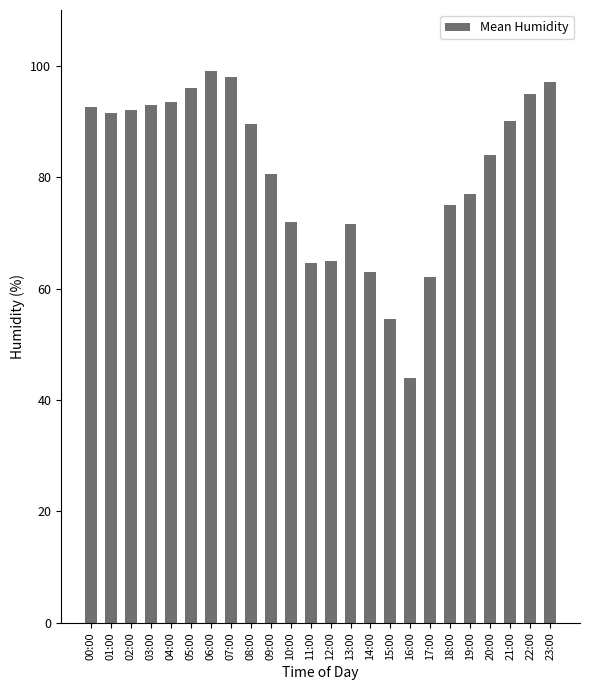

Count the number of data series in this chart.

1